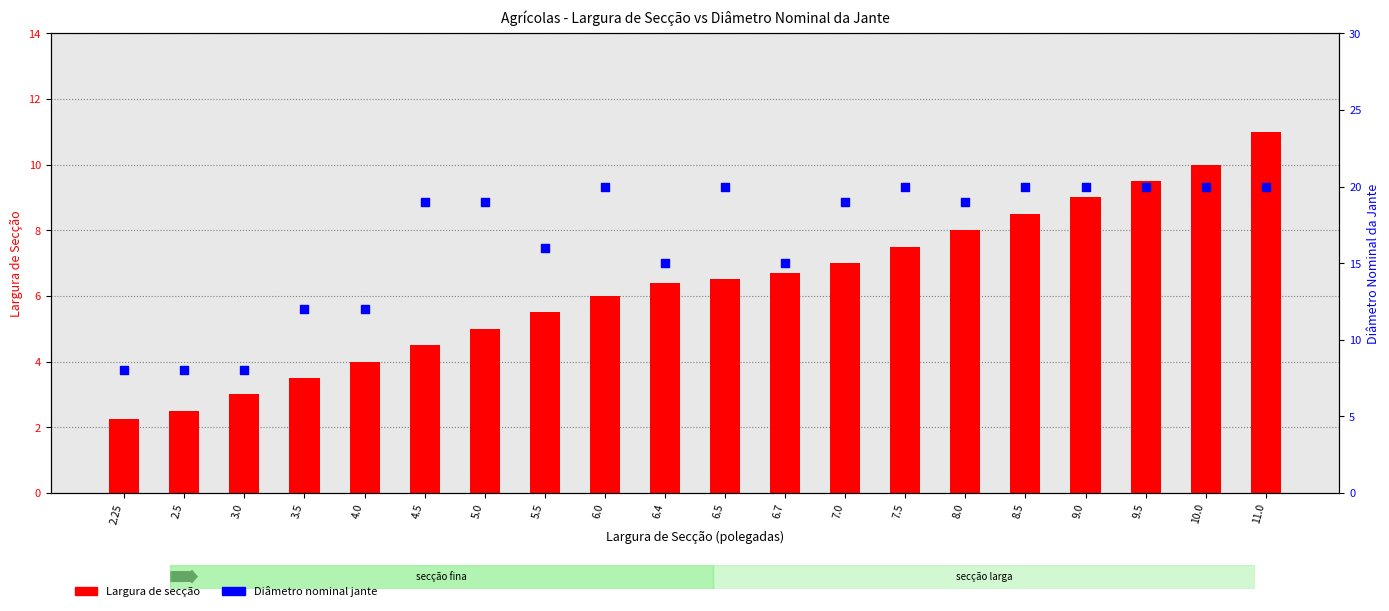

Is the value of Diâmetro nominal jante at 9.5 greater than the value of Largura de secção at 6.4?

Yes